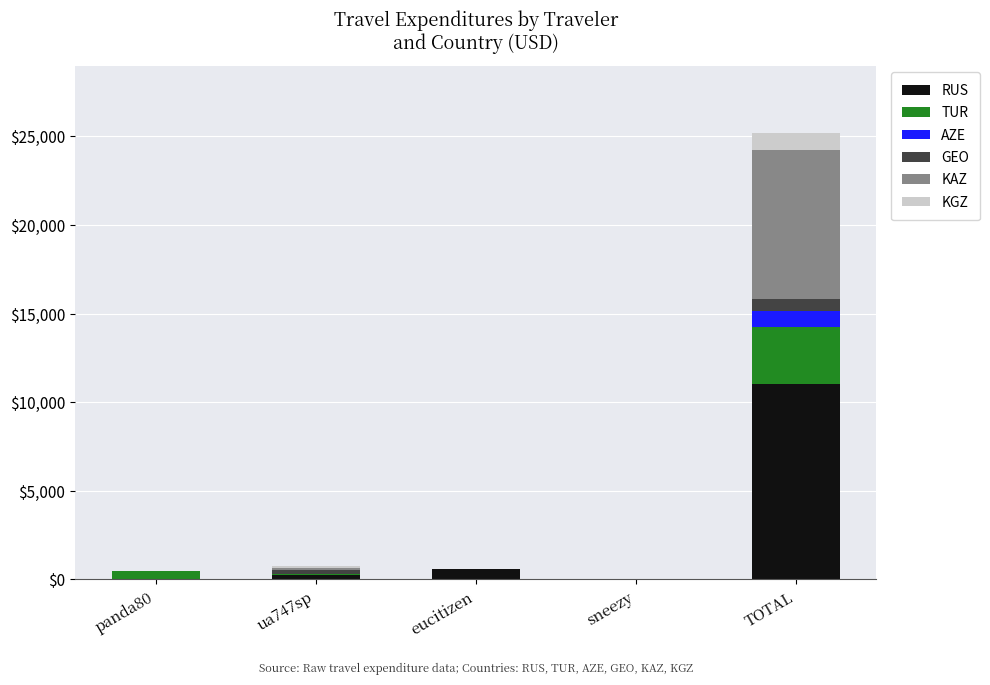

At which label does RUS reach its peak?

TOTAL